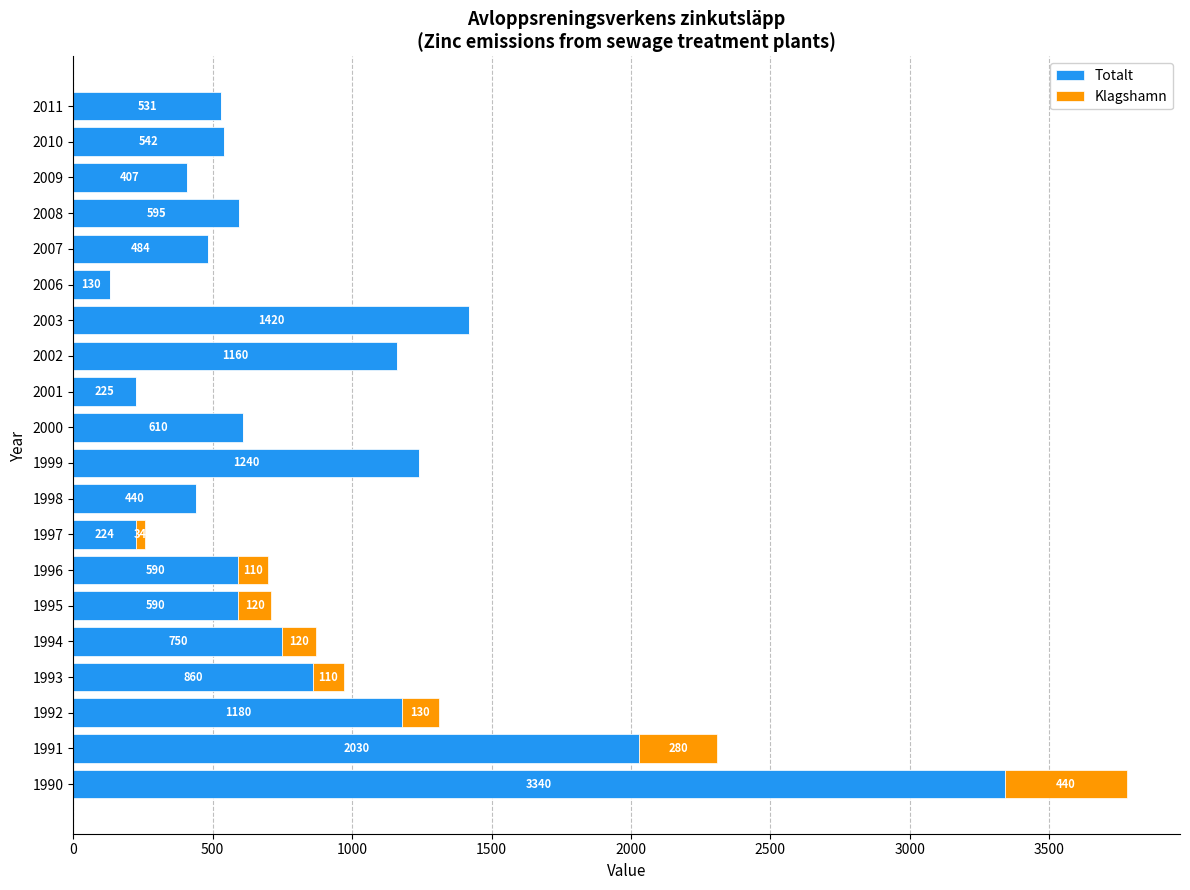

Is it true that Totalt equals 1420 at 2003?

True